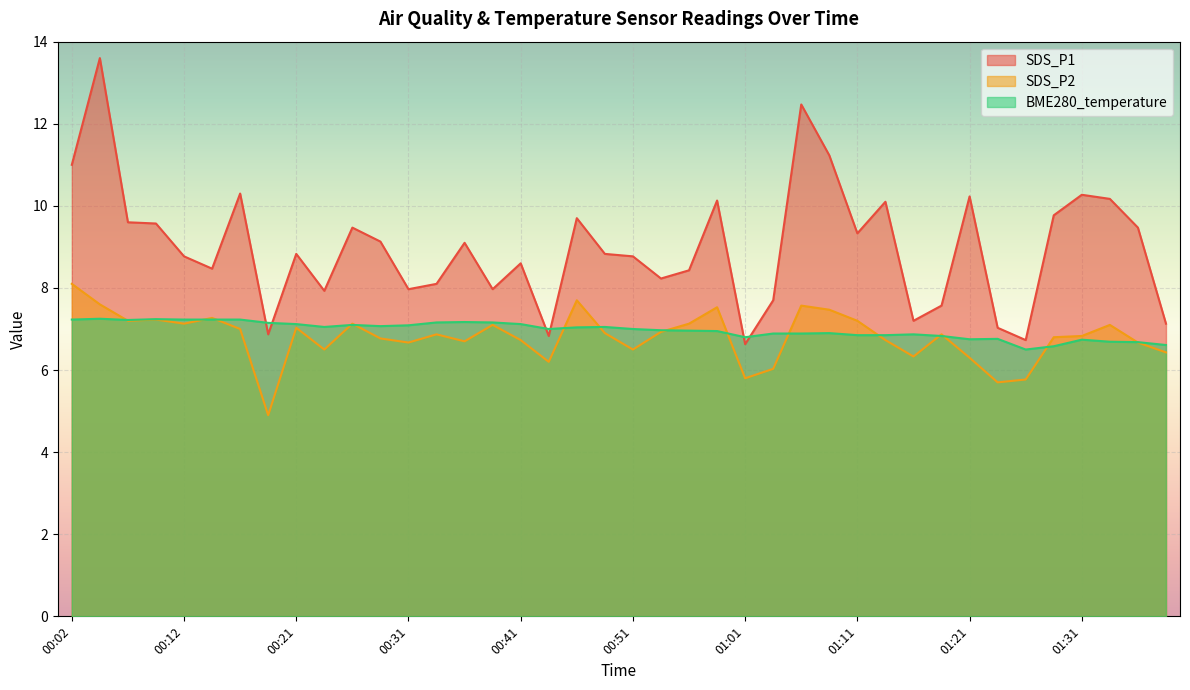

At which category is the sum across all series the highest?

00:04